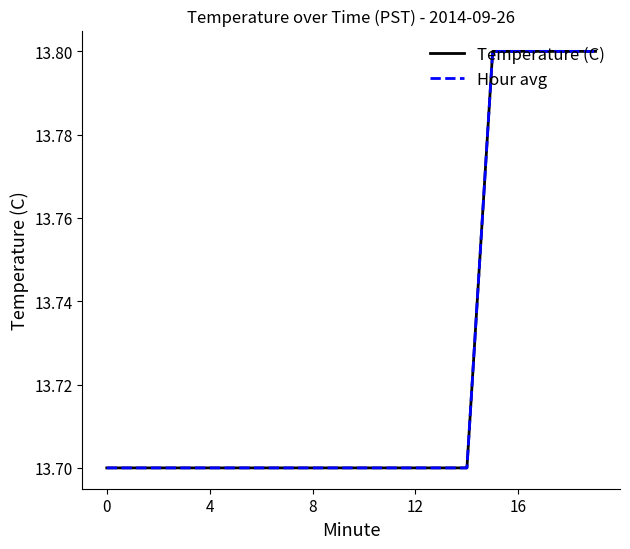

At how many categories does at least one series exceed 13?

20